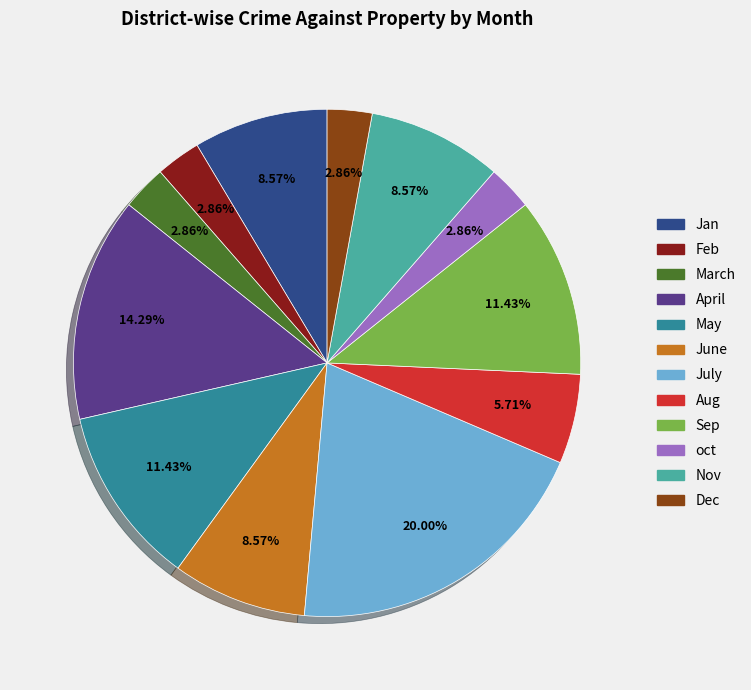

What percentage is the Sep slice, to the nearest percent?

11%